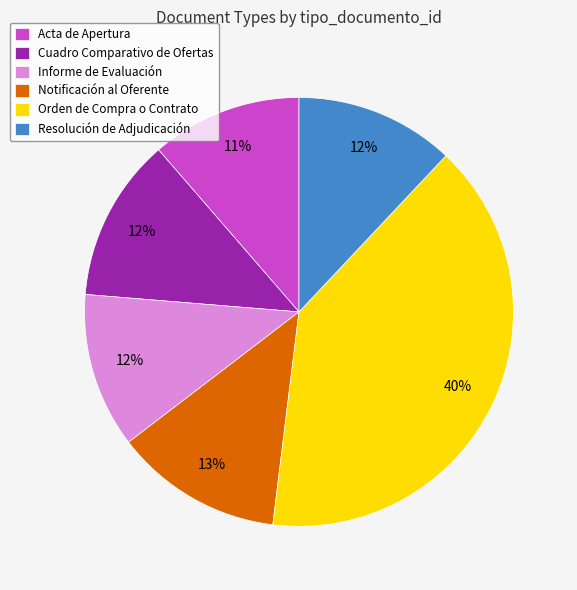

Is there any slice that represents more than half of the pie?

No